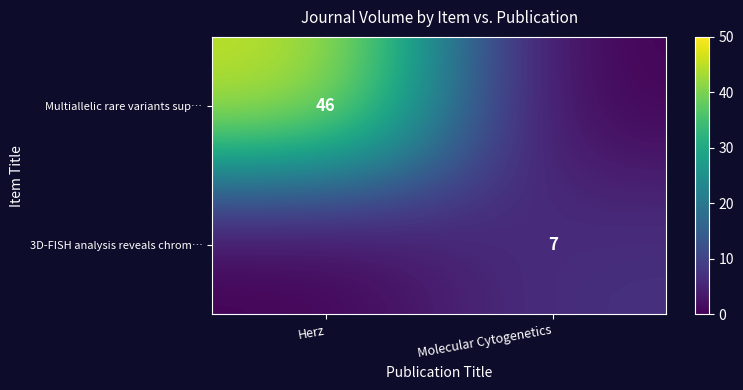

How many series are shown in this chart?

2